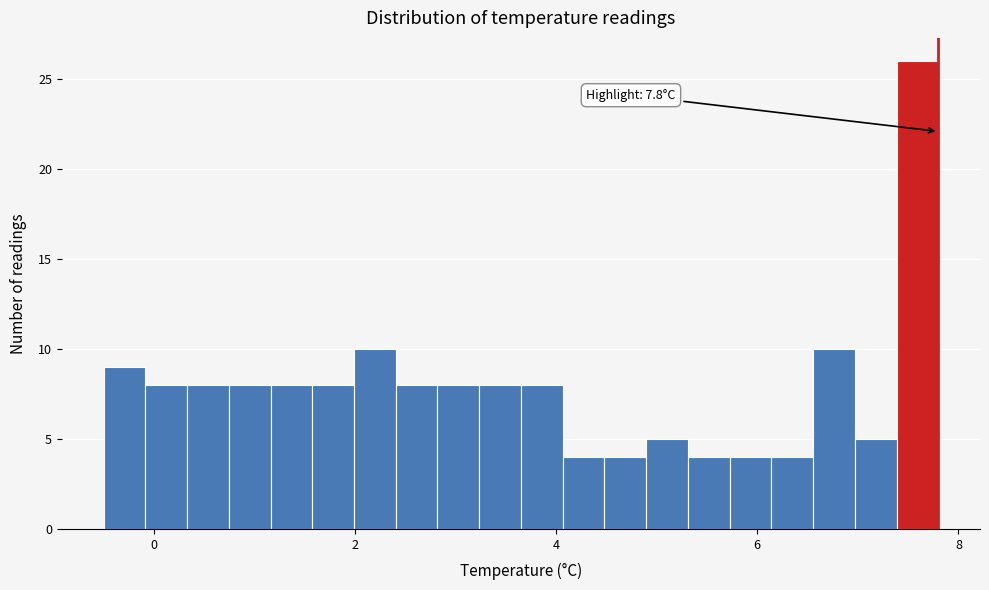

Read against the x-axis, roughly where is the centre of the tallest bar?

7.6